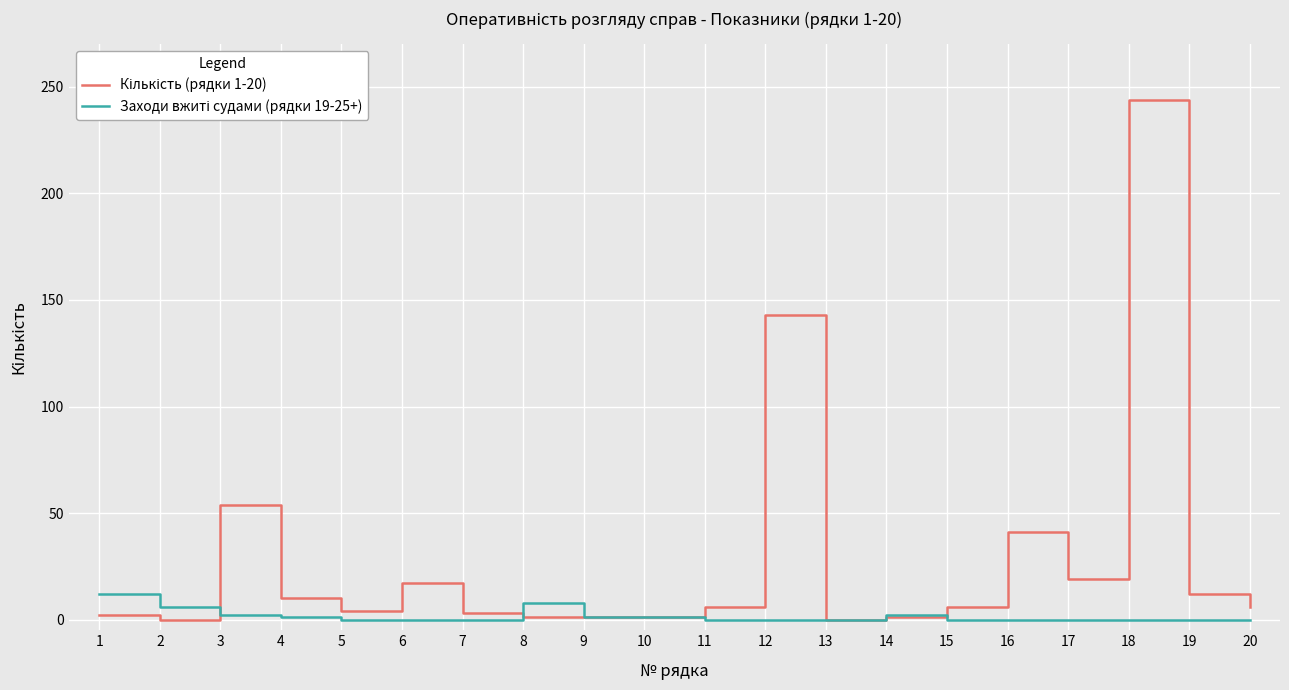

Does the chart have visible grid lines?

Yes